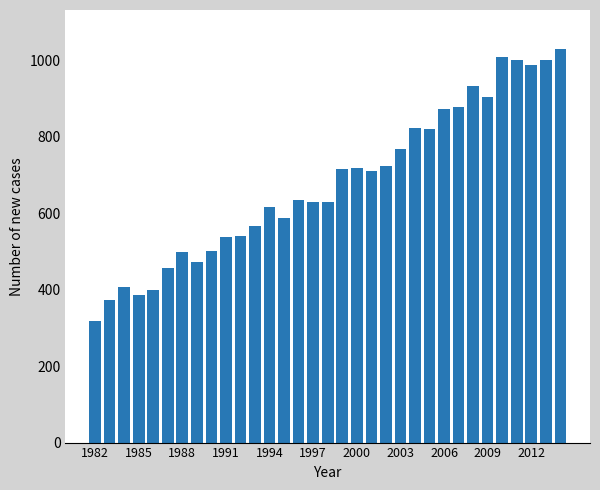

What is the average value?

680